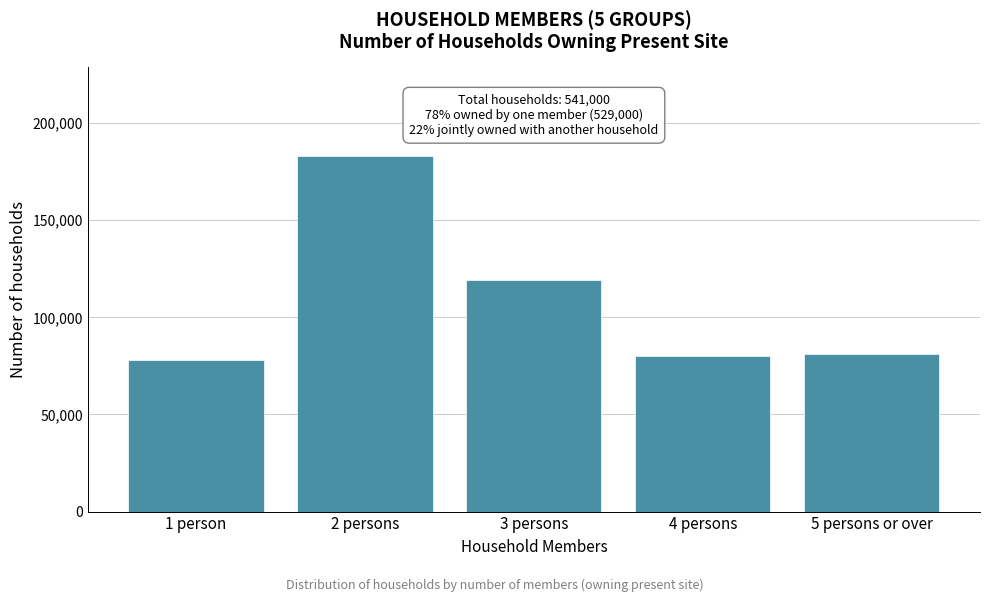

Reading right to left, extract all data points from this chart.

81000	80000	119000	183000	78000